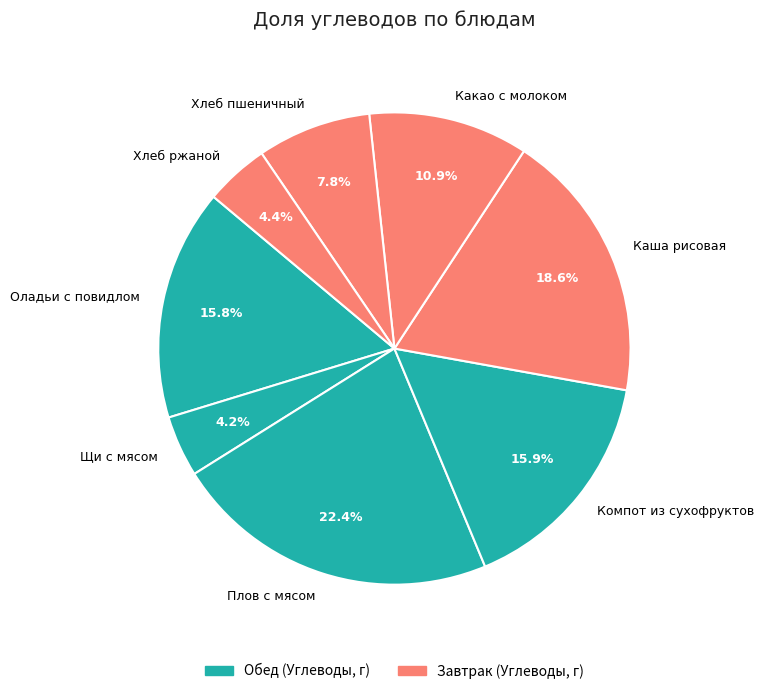

What is the largest slice in the pie chart?

Плов с мясом